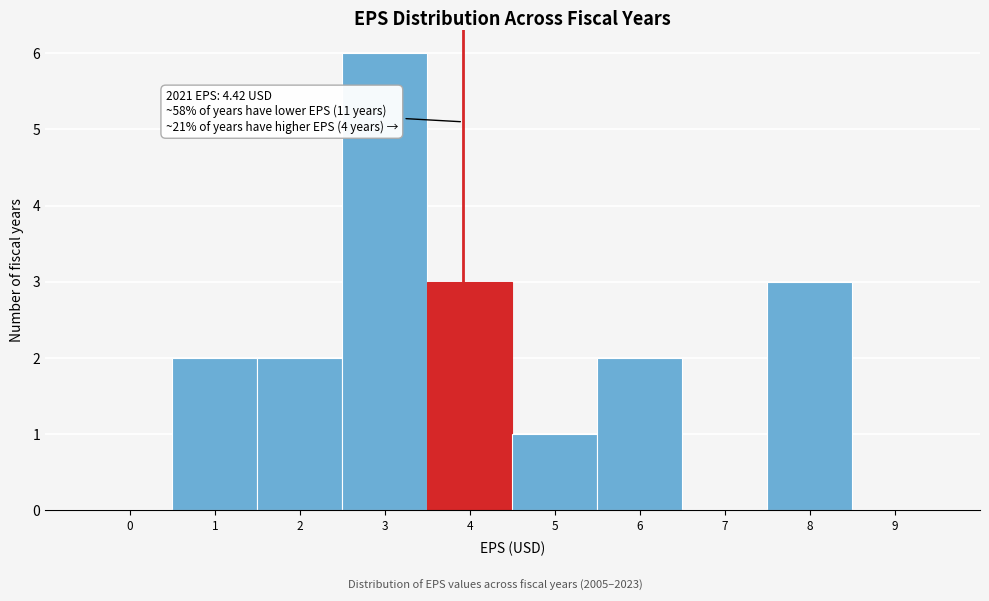

Reading left to right, what are all the values shown in this chart?

0=0	1=2	2=2	3=6	4=3	5=1	6=2	7=0	8=3	9=0